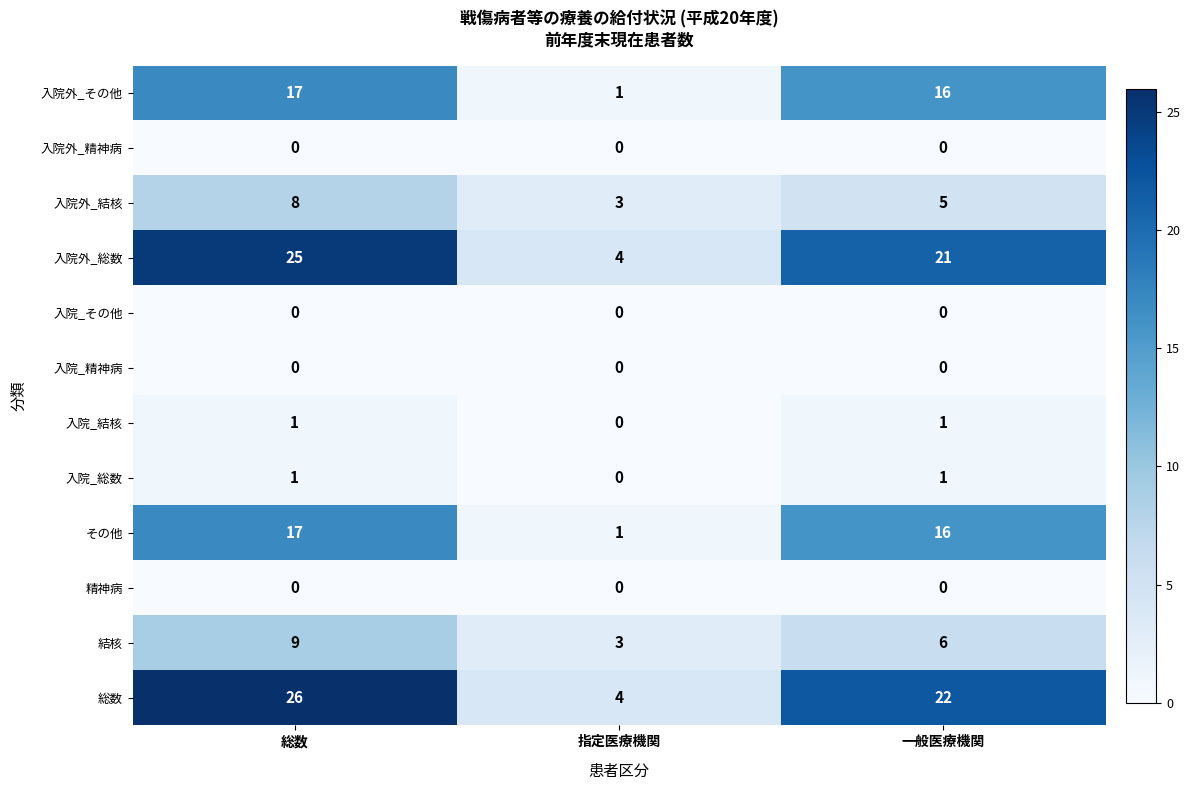

At which label is 入院_総数 closest to 0?

指定医療機関